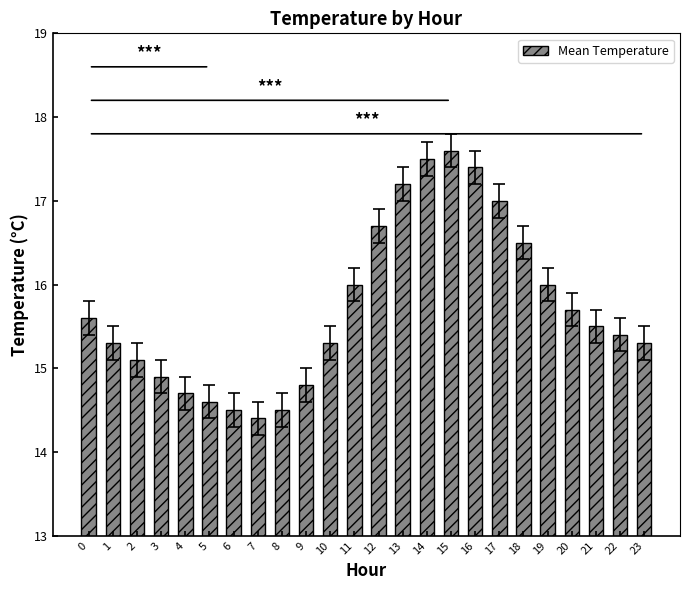

What is the sum of all values?

377.5